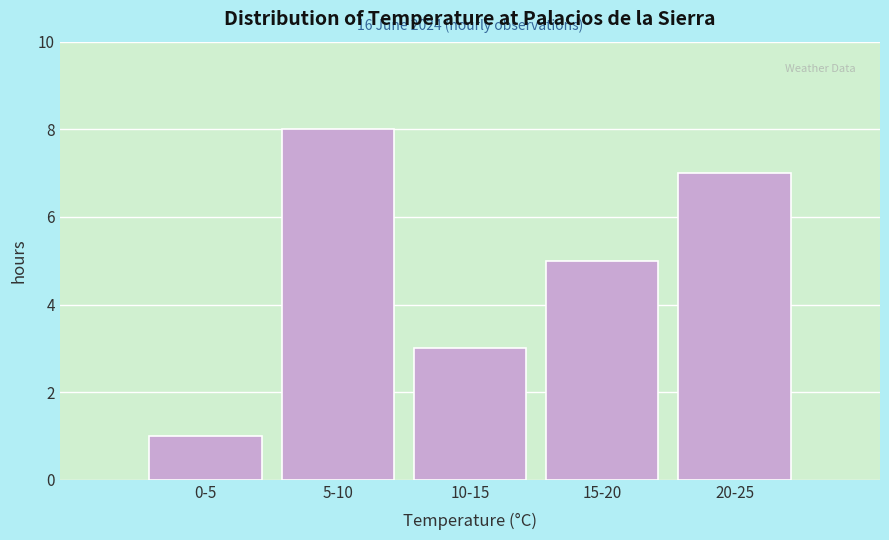

Reading right to left, extract all data points from this chart.

20-25=7	15-20=5	10-15=3	5-10=8	0-5=1